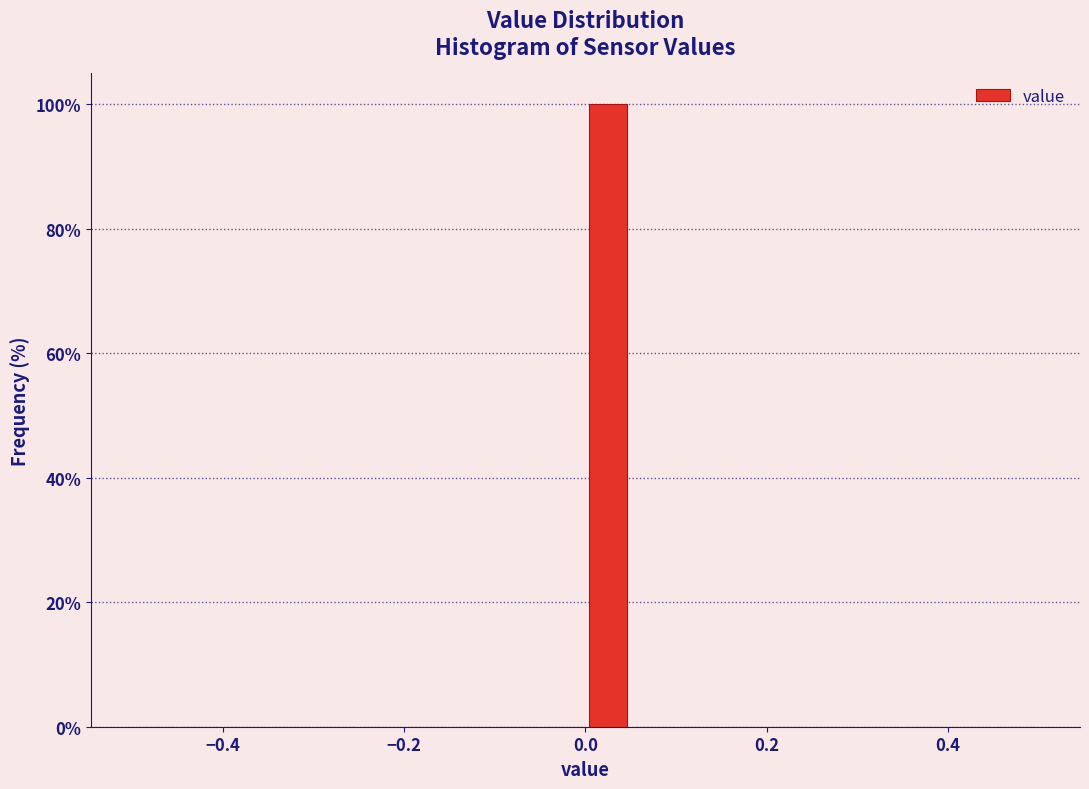

Around what value on the x-axis is the tallest bar? Give the approximate position of its centre, as read against the axis.

0.02